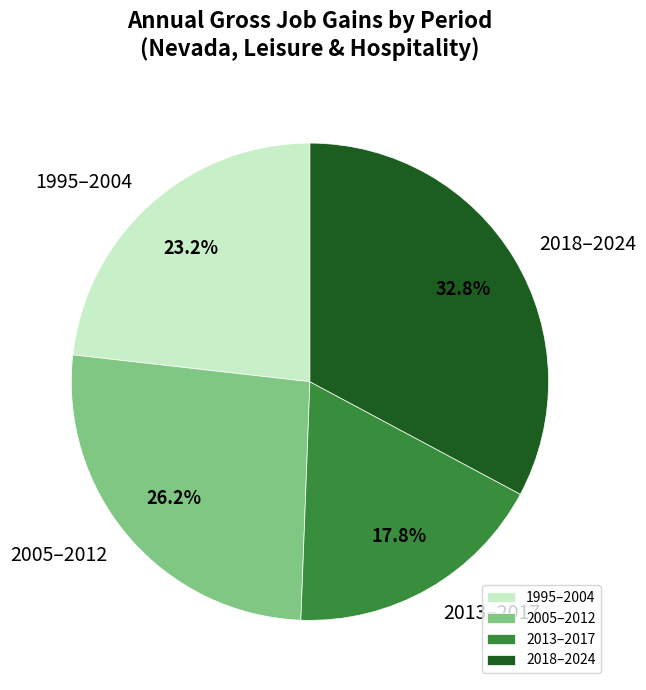

Is there a majority slice in this chart?

No